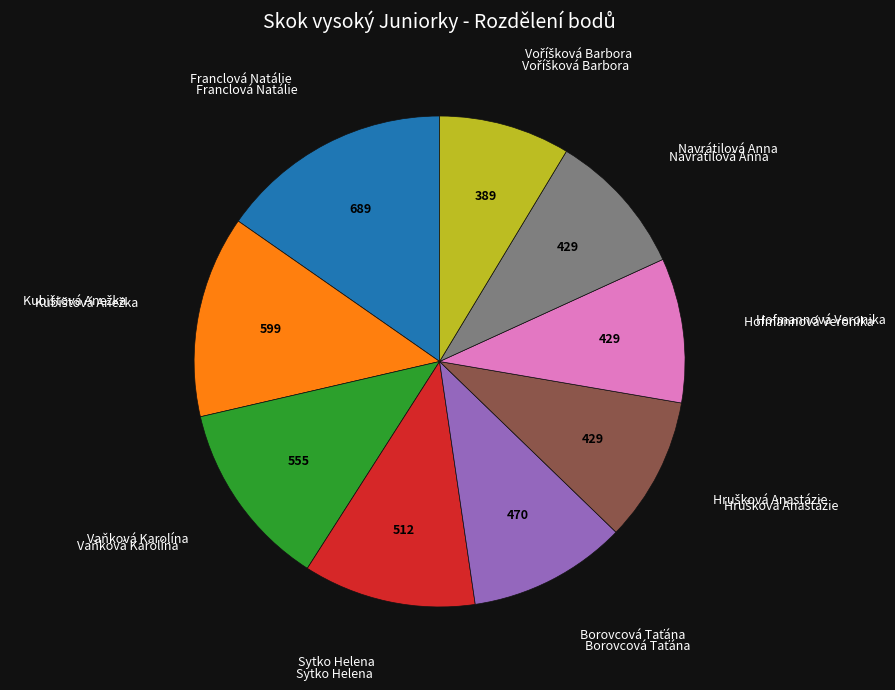

Is there a majority slice in this chart?

No